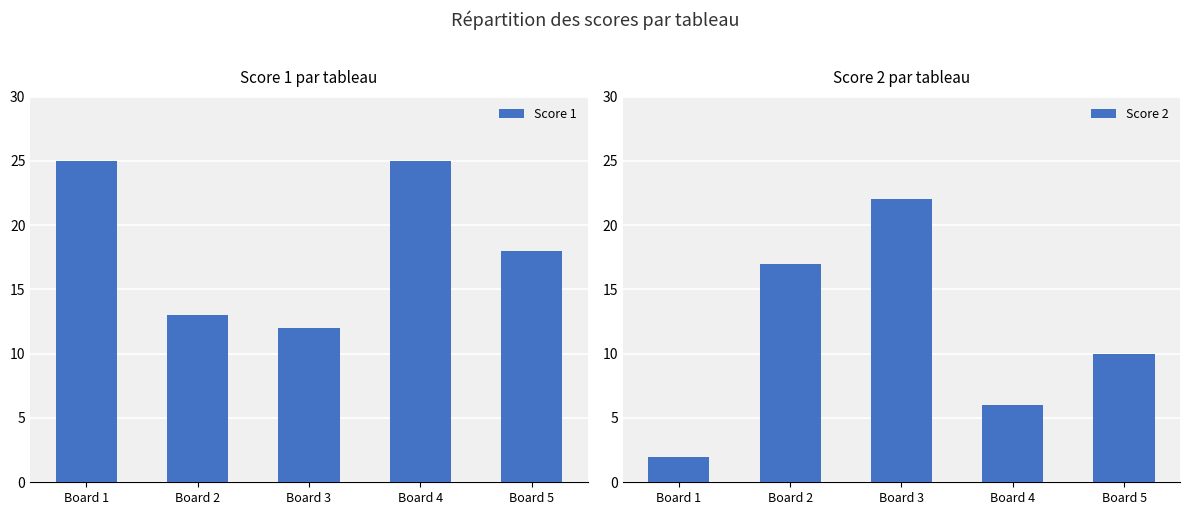

What is the difference between the Score 2 values at Board 4 and Board 5?

4